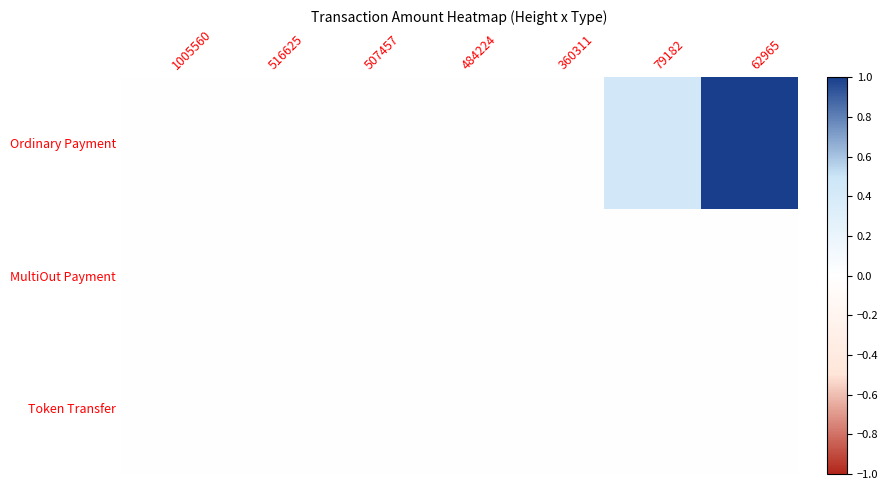

Which category has the highest value across all series?

62965